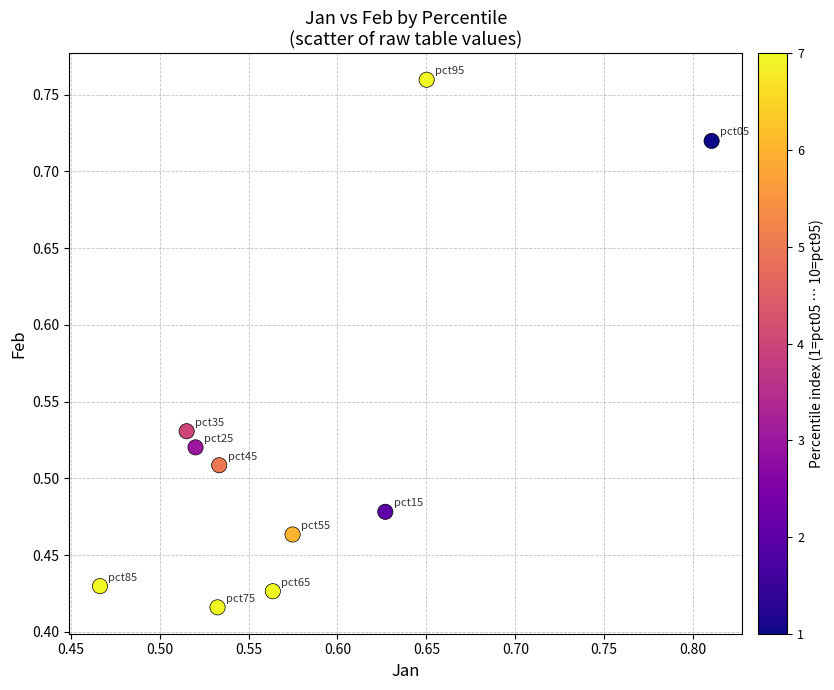

What is the range of Y values (max minus min)?

0.3